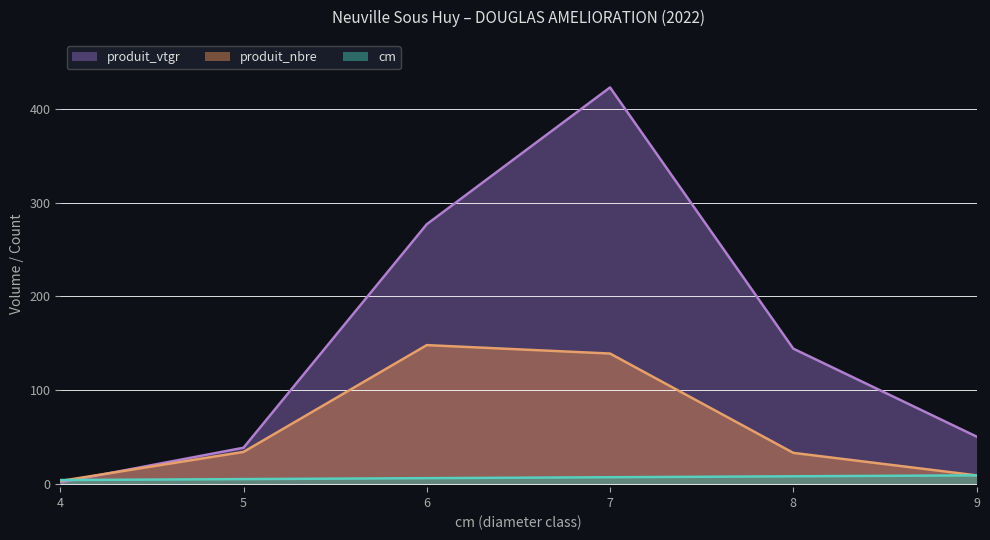

At which category is the sum across all series the highest?

7